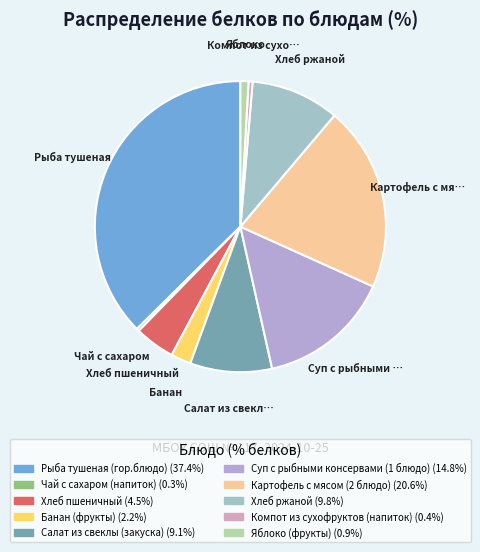

How many slices are in this pie chart?

10